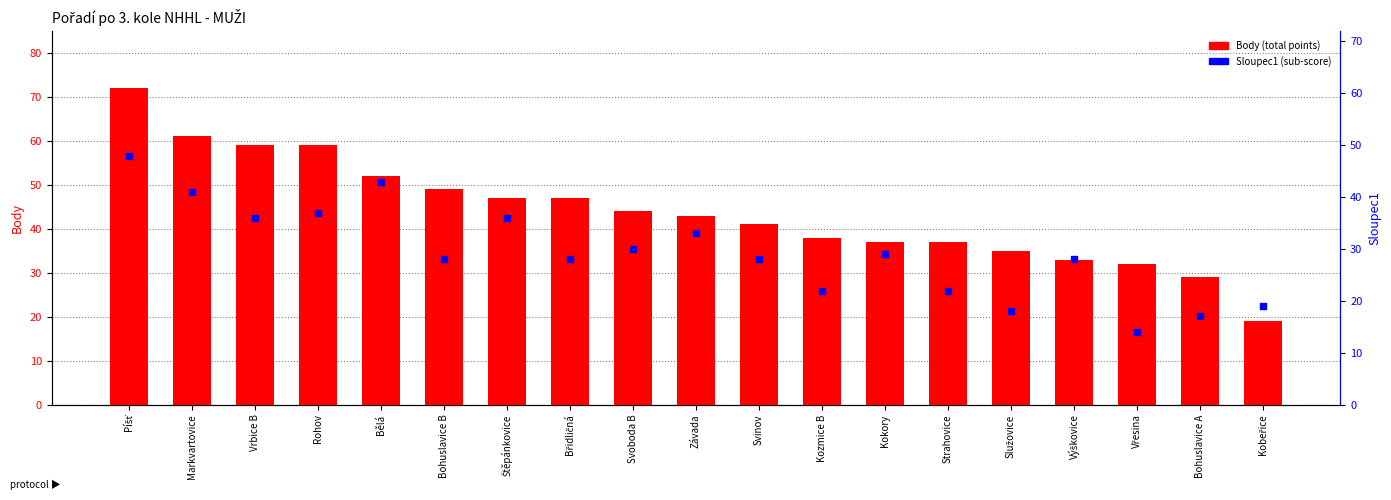

Which series contains the lowest Y value?

Sloupec1